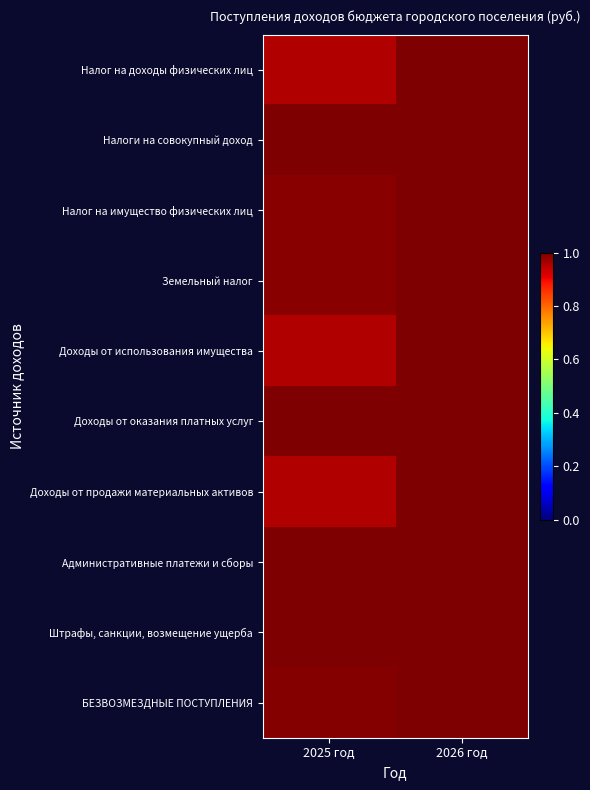

Reading left to right, list all the values displayed in this chart.

Налог на доходы физических лиц: 2025 год=1.0	2026 год=1.0
Налоги на совокупный доход: 2025 год=1.0	2026 год=1.0
Налог на имущество физических лиц: 2025 год=1.0	2026 год=1.0
Земельный налог: 2025 год=1.0	2026 год=1.0
Доходы от использования имущества: 2025 год=1.0	2026 год=1.0
Доходы от оказания платных услуг: 2025 год=1.0	2026 год=1.0
Доходы от продажи материальных активов: 2025 год=1.0	2026 год=1.0
Административные платежи и сборы: 2025 год=1.0	2026 год=1.0
Штрафы, санкции, возмещение ущерба: 2025 год=1.0	2026 год=1.0
БЕЗВОЗМЕЗДНЫЕ ПОСТУПЛЕНИЯ: 2025 год=1.0	2026 год=1.0